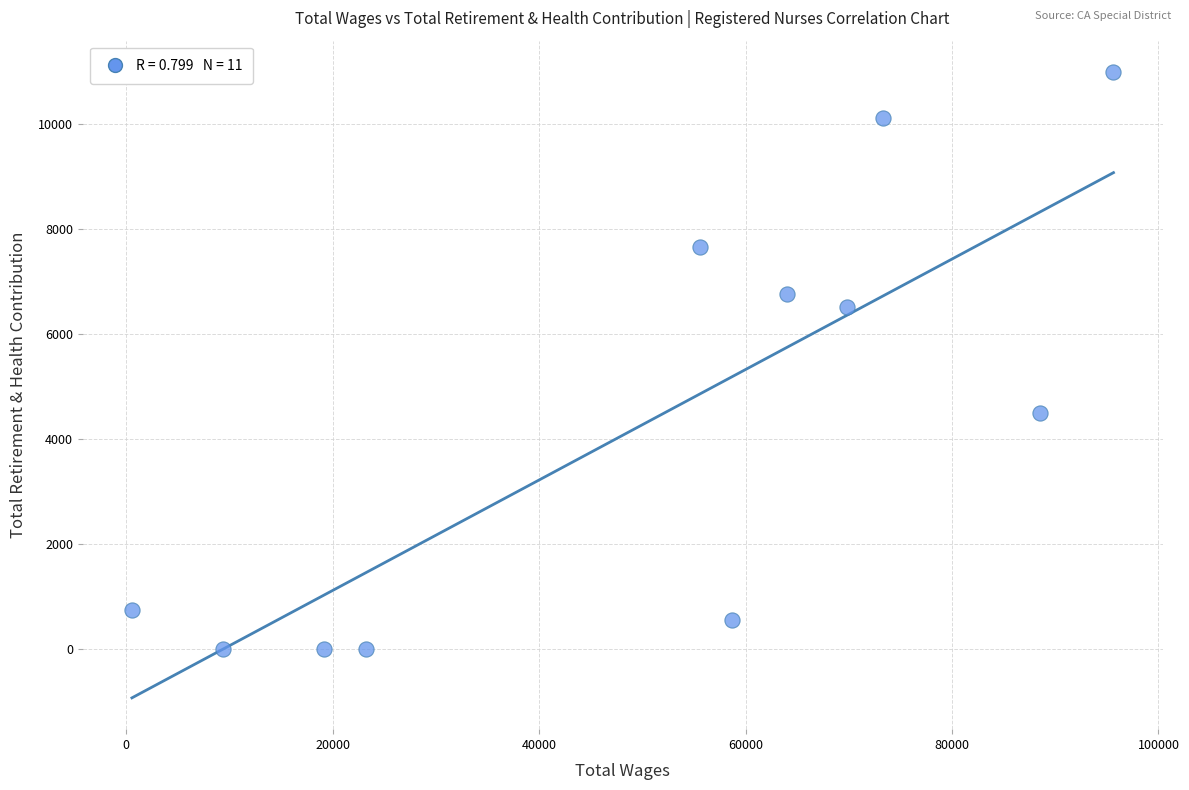

What is the range of Y values (max minus min)?

11000